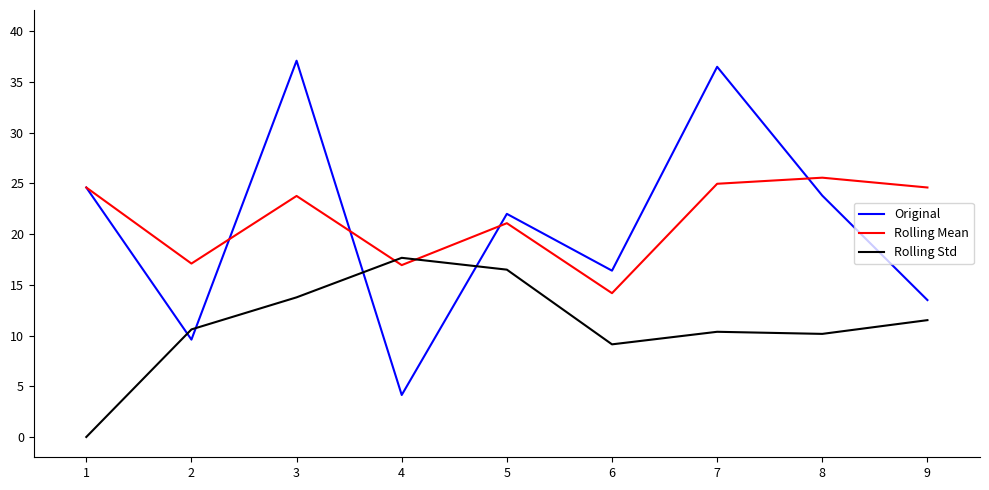

Between 2 and 6, which series saw the biggest shift?

Original